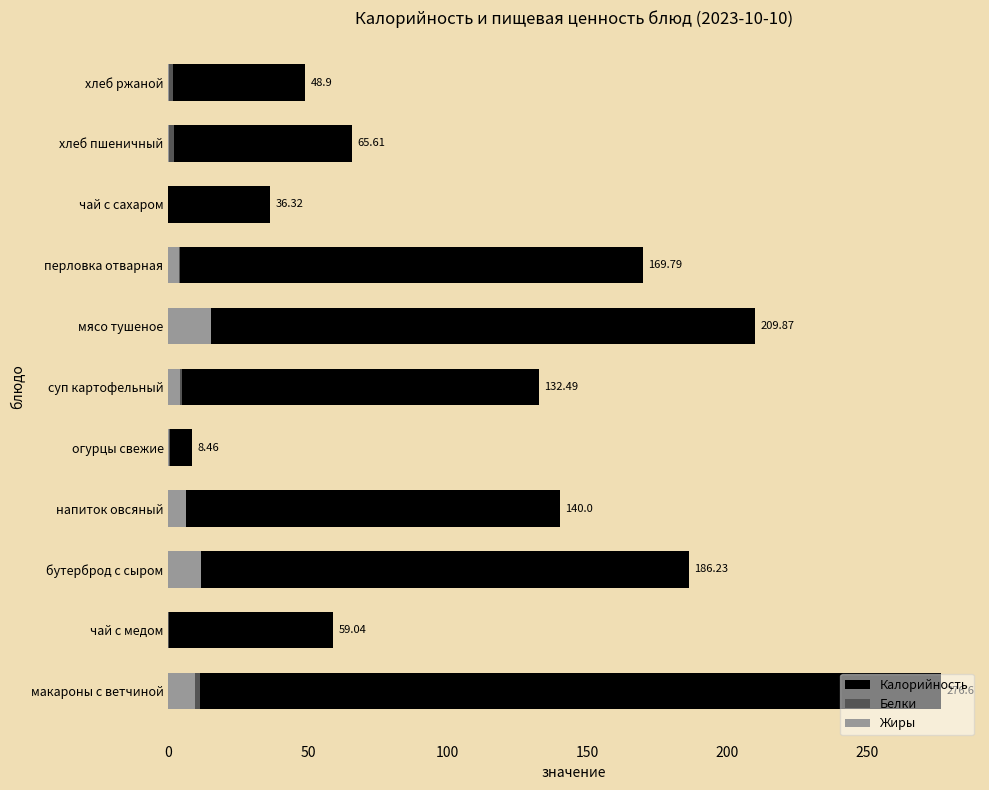

How many bars are there in each group?

3